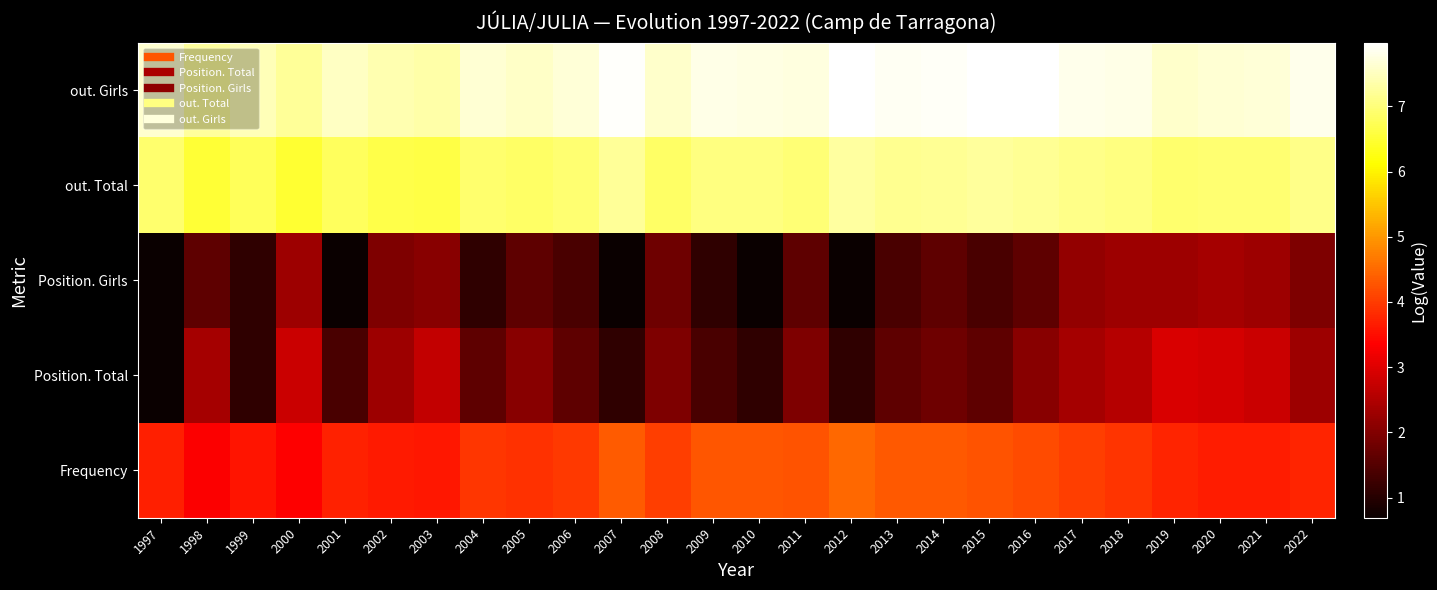

Reading left to right, what are all the values shown in this chart?

Frequency: 1997=3.7	1998=3.3	1999=3.6	2000=3.4	2001=3.7	2002=3.6	2003=3.6	2004=4.0	2005=3.9	2006=4.0	2007=4.3	2008=4.0	2009=4.3	2010=4.3	2011=4.3	2012=4.5	2013=4.3	2014=4.3	2015=4.3	2016=4.2	2017=4.0	2018=3.9	2019=3.7	2020=3.7	2021=3.7	2022=3.8
Position. Total: 1997=0.7	1998=2.4	1999=1.1	2000=2.8	2001=1.4	2002=2.3	2003=2.7	2004=1.6	2005=2.1	2006=1.6	2007=1.1	2008=1.9	2009=1.4	2010=1.1	2011=1.9	2012=1.1	2013=1.6	2014=1.8	2015=1.6	2016=2.1	2017=2.4	2018=2.6	2019=2.9	2020=2.9	2021=2.8	2022=2.3
Position. Girls: 1997=0.7	1998=1.6	1999=1.1	2000=2.3	2001=0.7	2002=1.9	2003=2.1	2004=1.1	2005=1.6	2006=1.4	2007=0.7	2008=1.8	2009=1.1	2010=0.7	2011=1.6	2012=0.7	2013=1.4	2014=1.6	2015=1.4	2016=1.6	2017=2.2	2018=2.3	2019=2.3	2020=2.4	2021=2.3	2022=1.9
out. Total: 1997=6.9	1998=6.5	1999=6.8	2000=6.5	2001=6.8	2002=6.7	2003=6.6	2004=6.9	2005=6.8	2006=6.9	2007=7.2	2008=6.9	2009=7.0	2010=7.0	2011=7.0	2012=7.3	2013=7.2	2014=7.2	2015=7.2	2016=7.2	2017=7.1	2018=7.1	2019=6.9	2020=6.9	2021=6.9	2022=7.1
out. Girls: 1997=7.6	1998=7.3	1999=7.5	2000=7.2	2001=7.5	2002=7.4	2003=7.3	2004=7.6	2005=7.6	2006=7.7	2007=7.9	2008=7.6	2009=7.8	2010=7.8	2011=7.7	2012=8.0	2013=7.9	2014=7.9	2015=8.0	2016=8.0	2017=7.8	2018=7.8	2019=7.6	2020=7.7	2021=7.7	2022=7.8